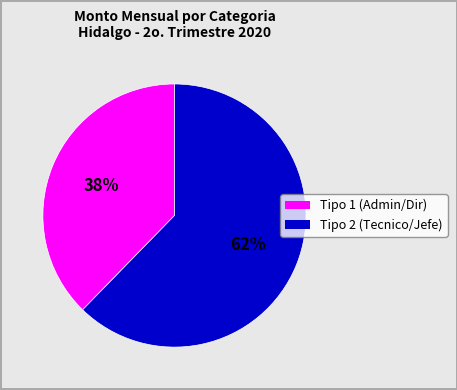

How many slices are in this pie chart?

2